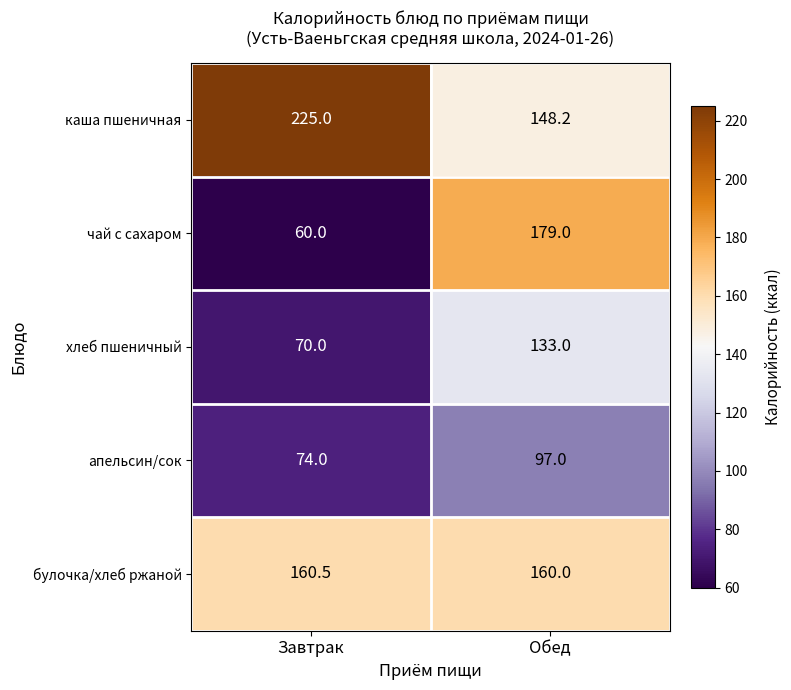

What is the lowest value of the каша пшеничная series?

148.2